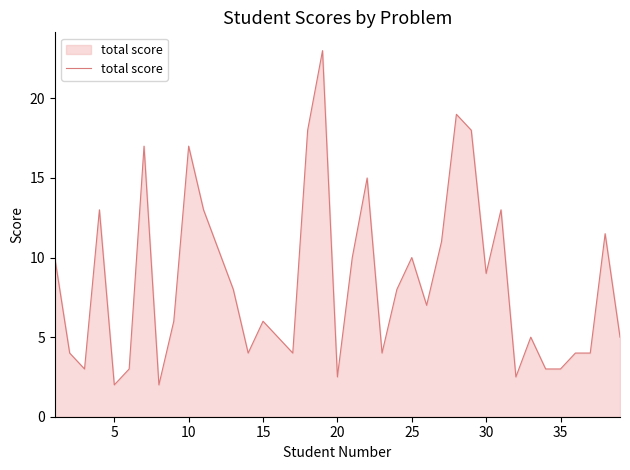

What is the difference between the maximum and minimum values?

21.0